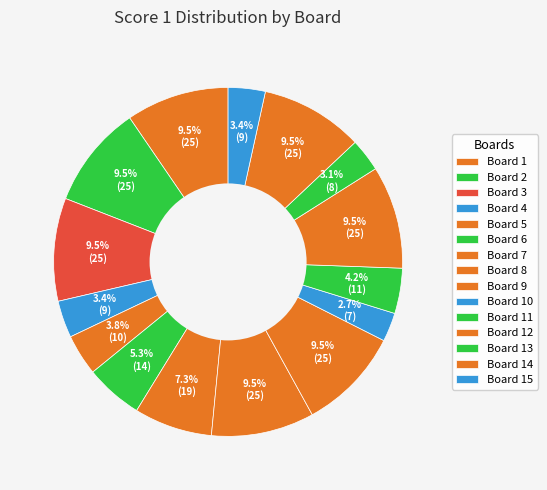

How many slices are in this pie chart?

15